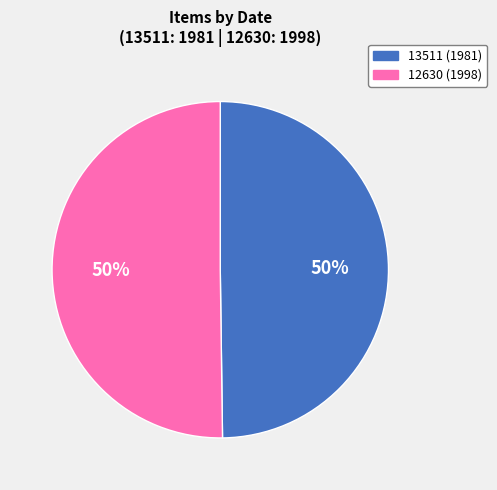

To the nearest percent, what percentage of the pie is 12630?

50%